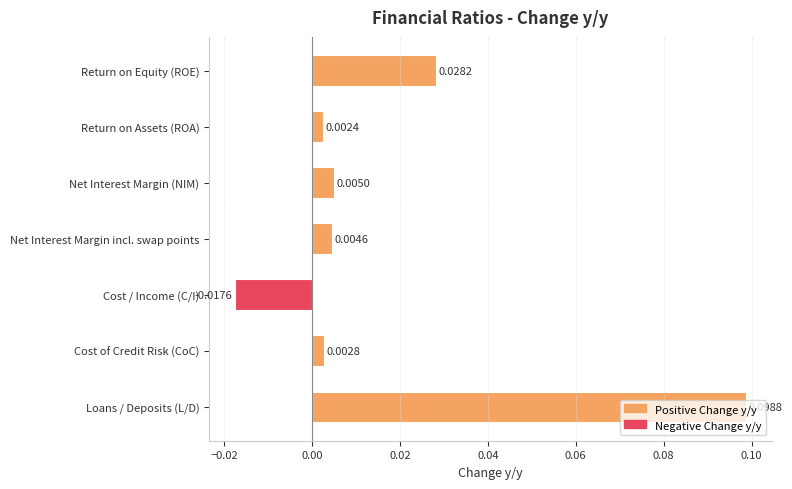

Which has a higher value, Cost of Credit Risk (CoC) or Net Interest Margin incl. swap points?

Net Interest Margin incl. swap points